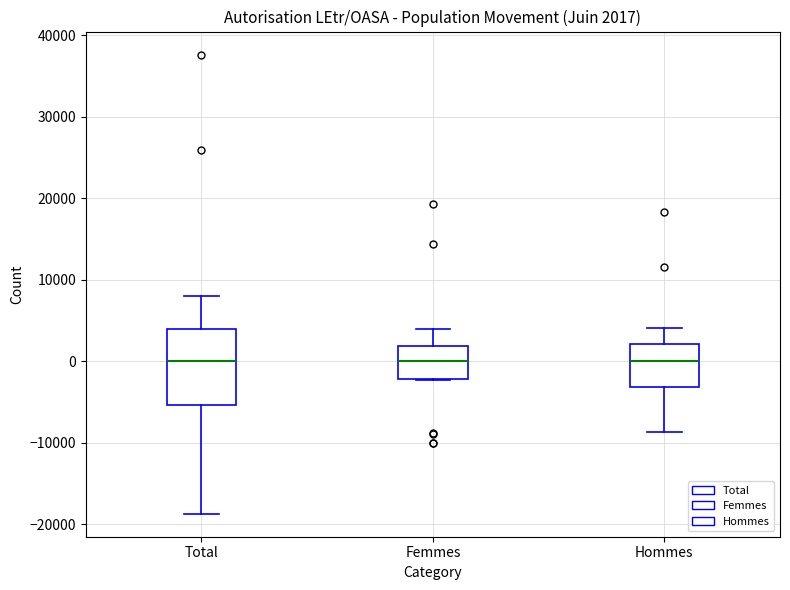

Which box is the tallest, from its lower edge to its upper edge?

Total